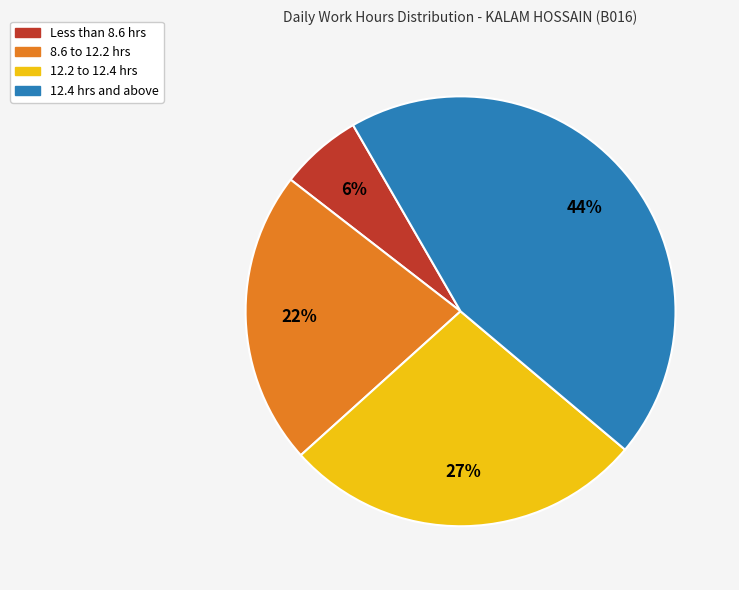

Count the number of slices in the pie.

4